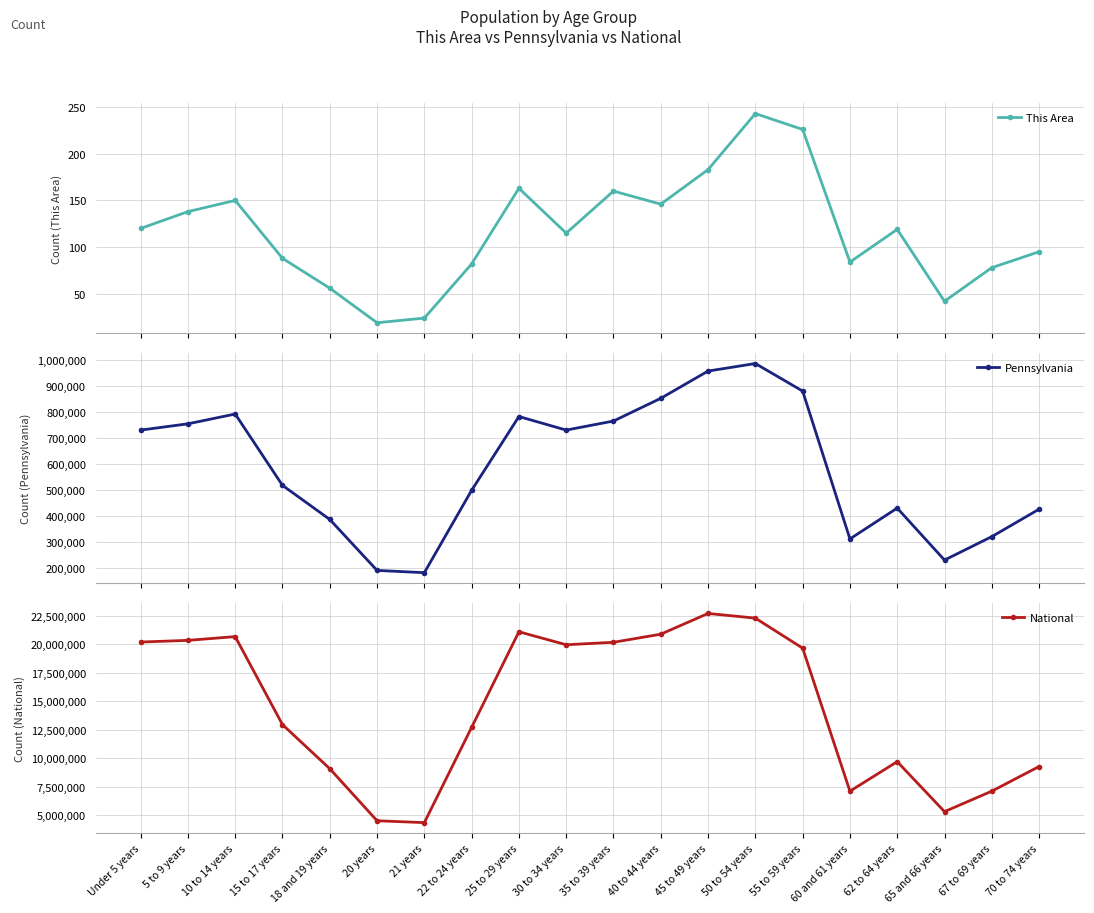

The value of National at 35 to 39 years is 26280330. True or false?

False